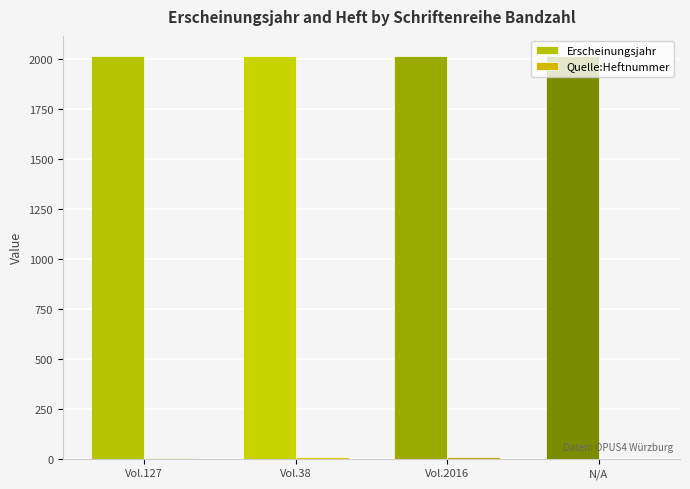

How many groups of bars are there?

4